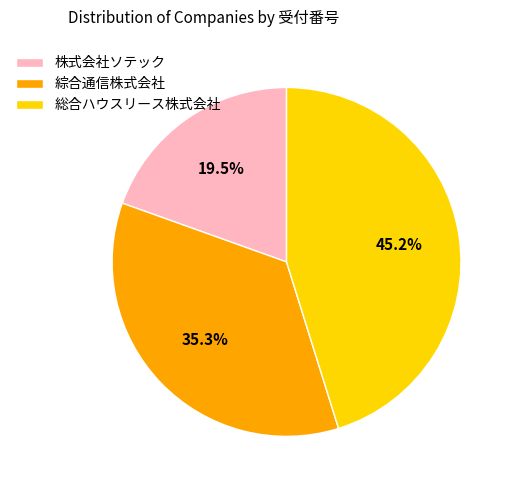

Which category has the biggest portion of the pie?

総合ハウスリース株式会社